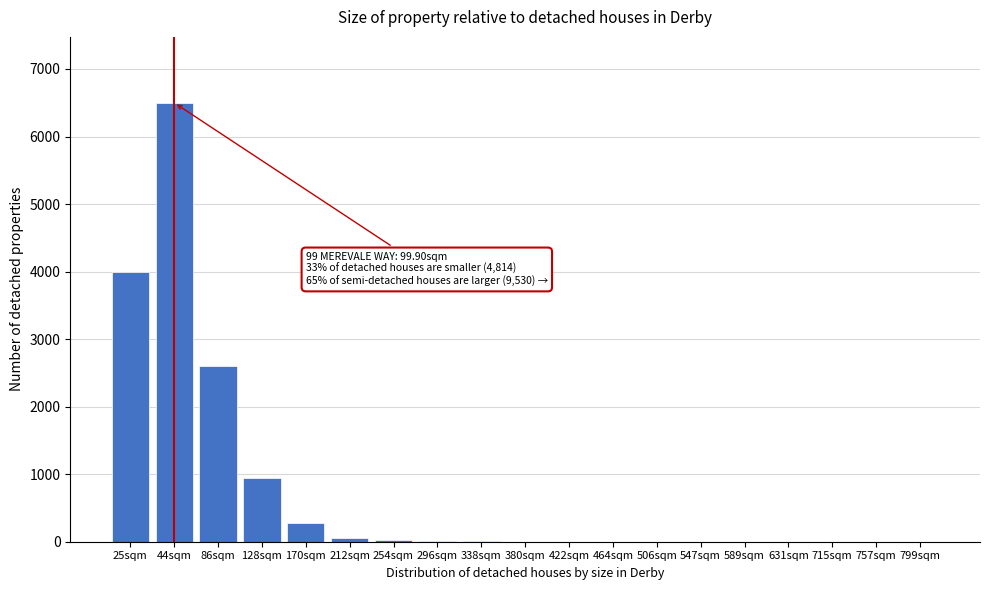

What is the maximum value shown in the chart?

6500